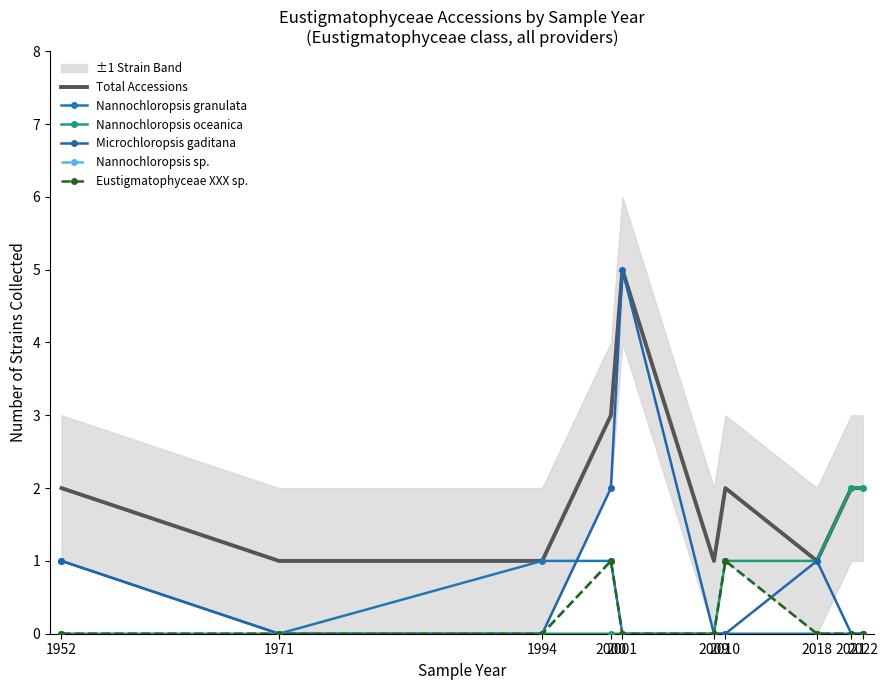

What is the lowest value of the Total Accessions series?

1